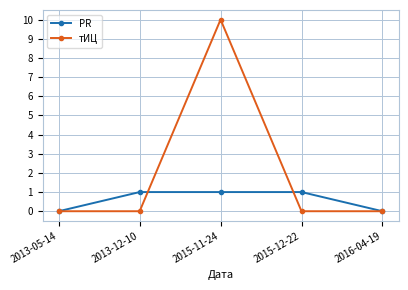

Reading left to right, list all the values displayed in this chart.

PR: 0	1	1	1	0
тИЦ: 0	0	10	0	0